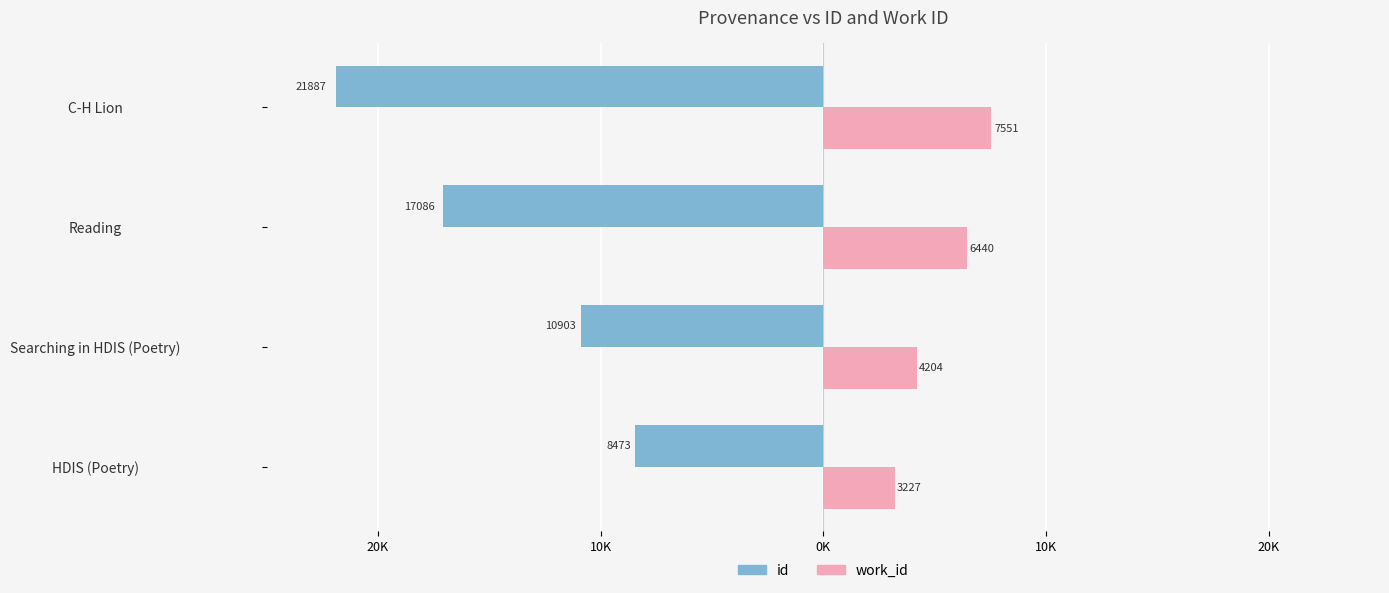

What are all the series names shown in the legend?

id, work_id